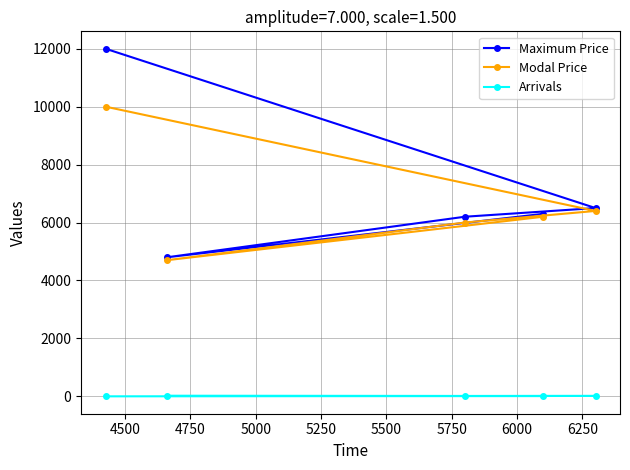

What is the maximum value shown in the chart?

12000.0